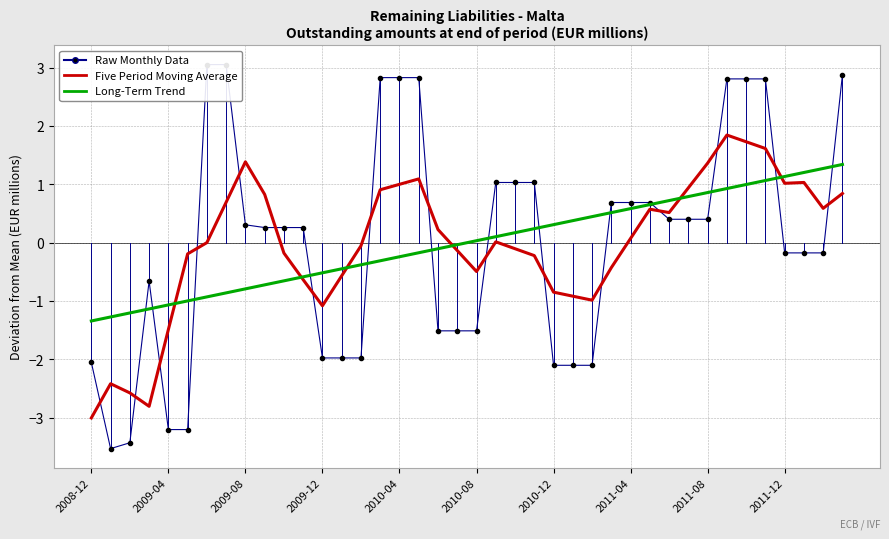

In Five Period Moving Average, how many points are higher than both neighbors (excluding endpoints)?

7